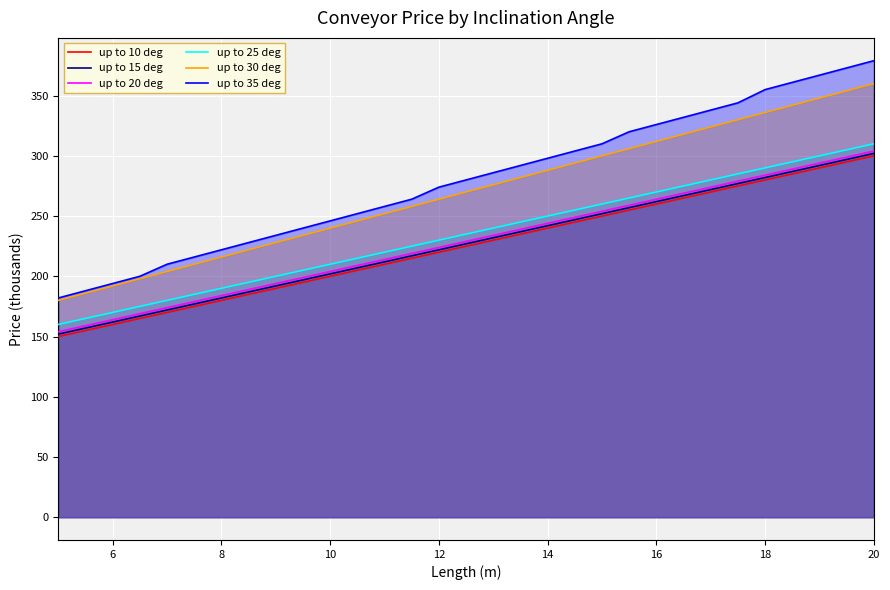

True or false: up to 15 deg and up to 10 deg intersect in this chart.

False